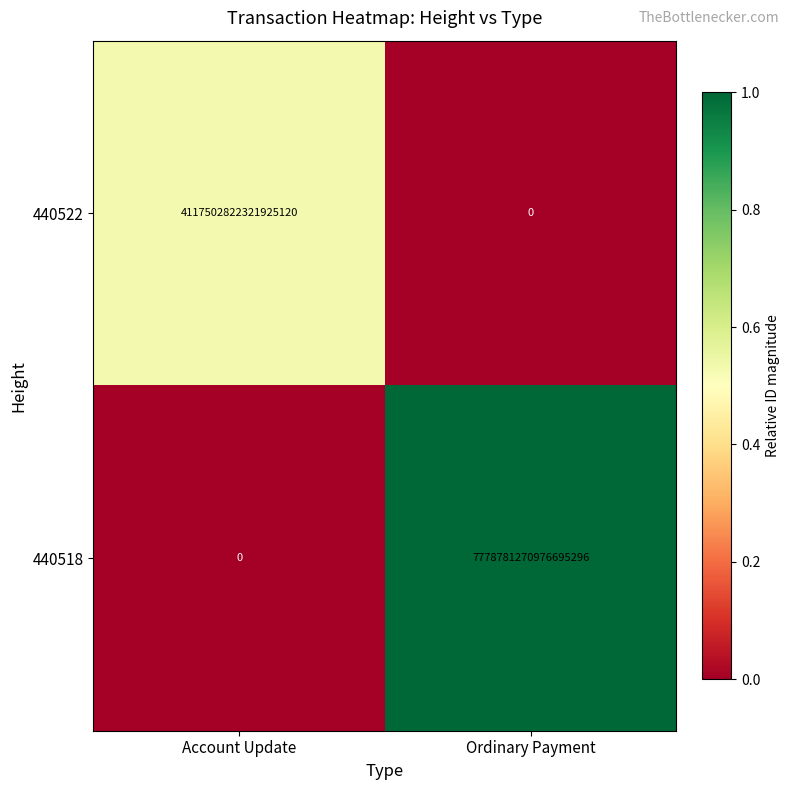

Rank the series at Account Update from highest to lowest value.

440522, 440518